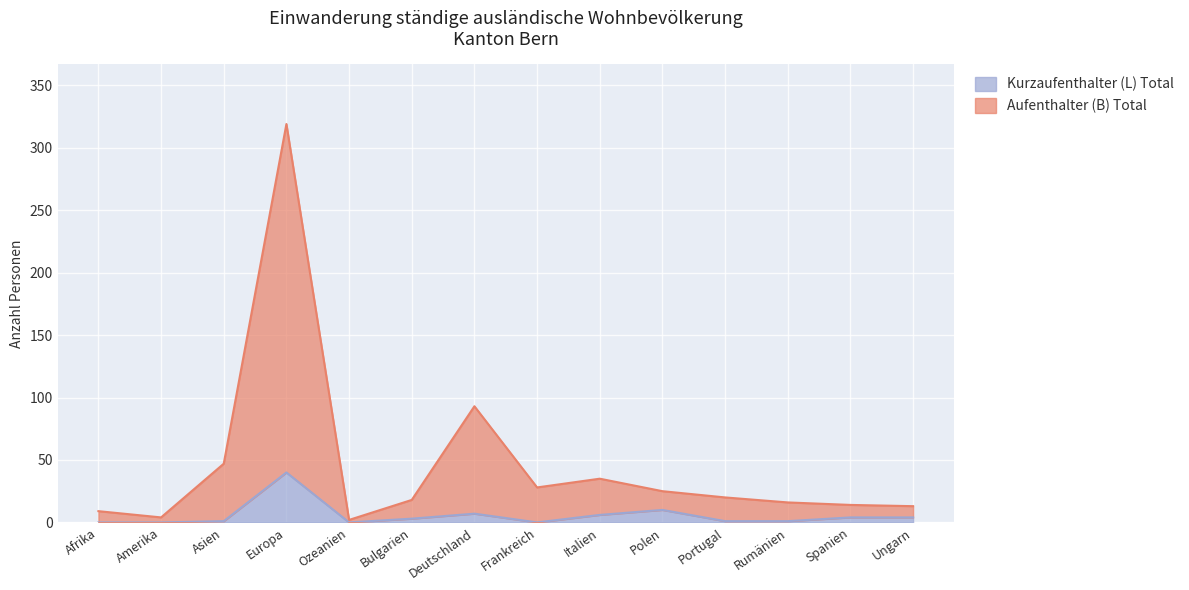

Does the chart display data point markers on the line(s)?

No